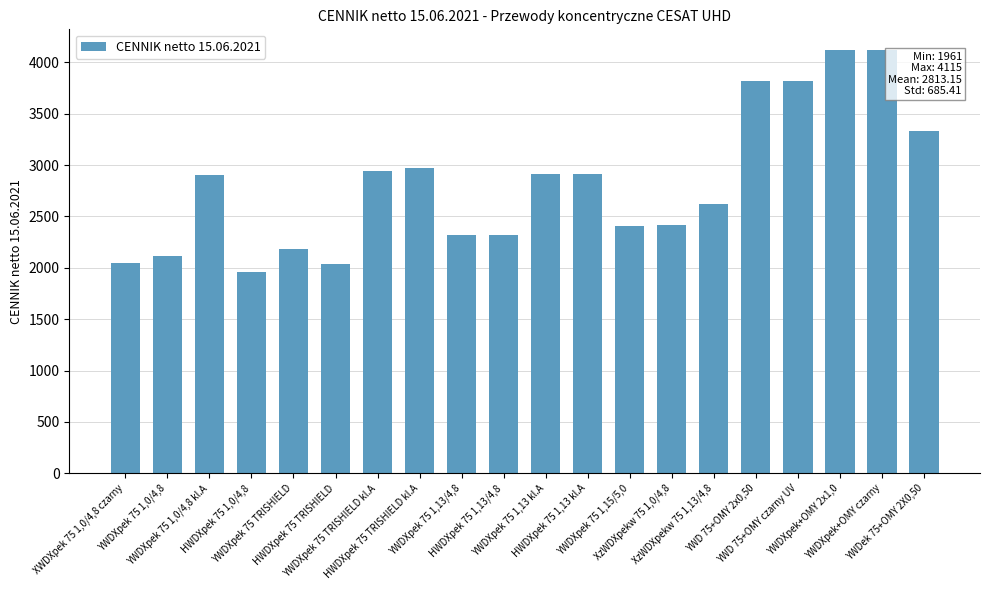

Which category has the lowest value across all series?

HWDXpek 75 1,0/4,8